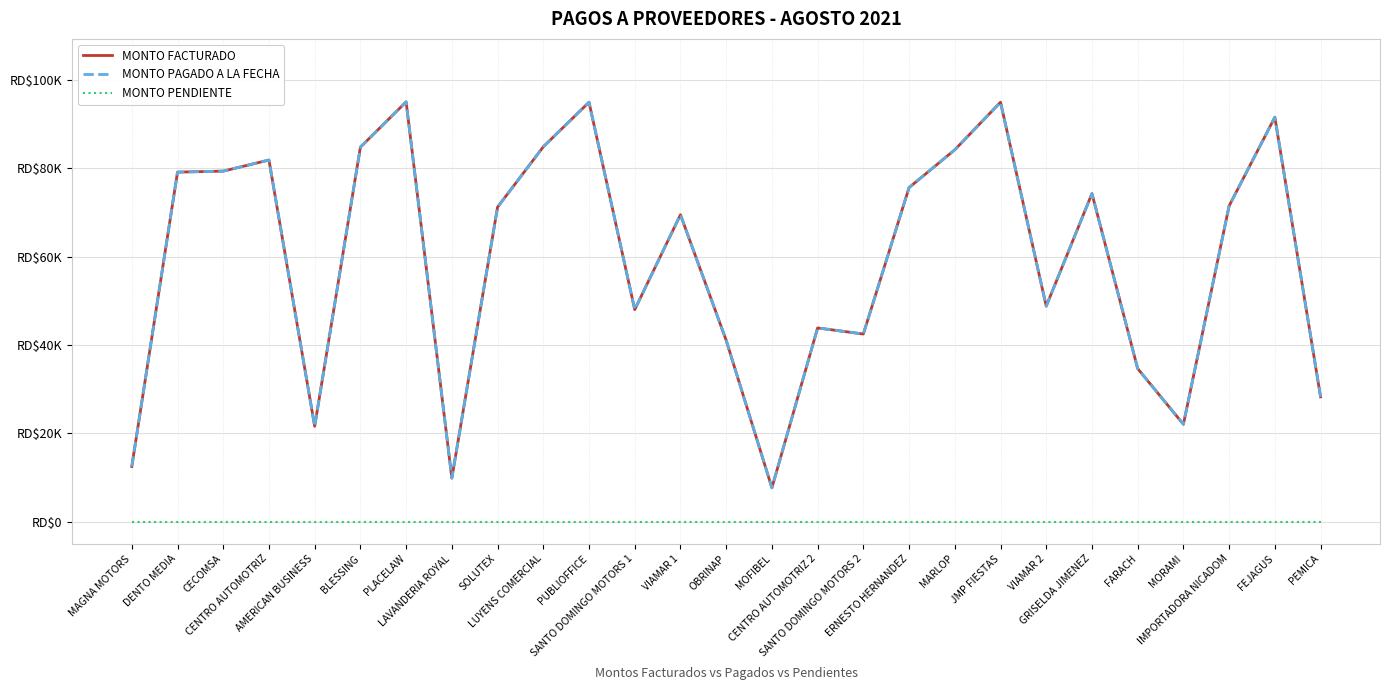

In MONTO FACTURADO, how many points are higher than both neighbors (excluding endpoints)?

8